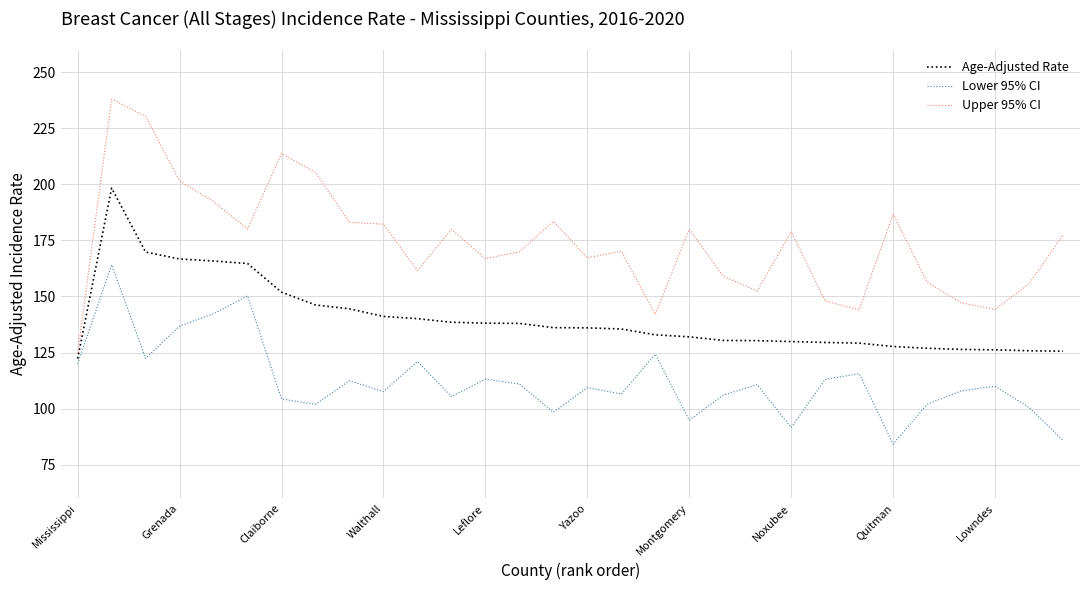

What is the sum of all Upper 95% CI values?

5222.3